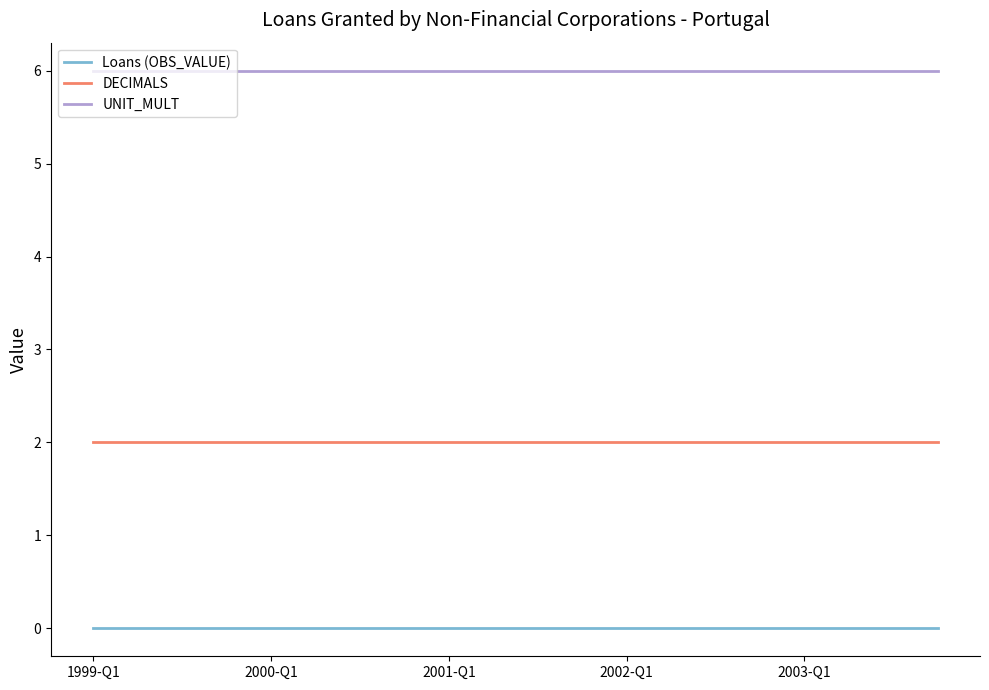

Rank the series by their average value, from highest to lowest.

UNIT_MULT, DECIMALS, Loans (OBS_VALUE)